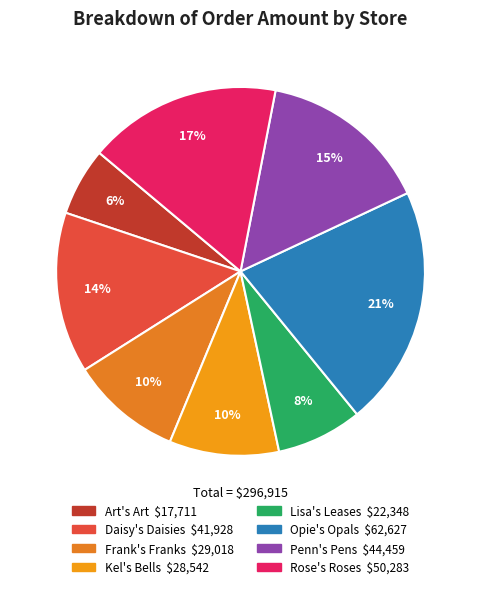

To the nearest percent, what is the difference between the Frank's Franks and Rose's Roses slice percentages?

7%